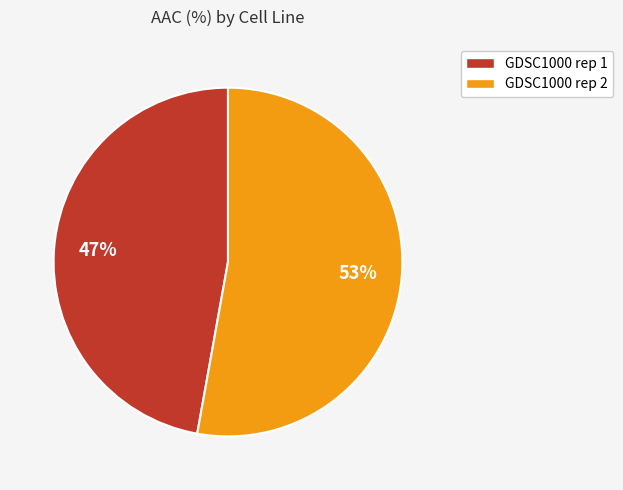

Which slice is the largest?

GDSC1000 rep 2